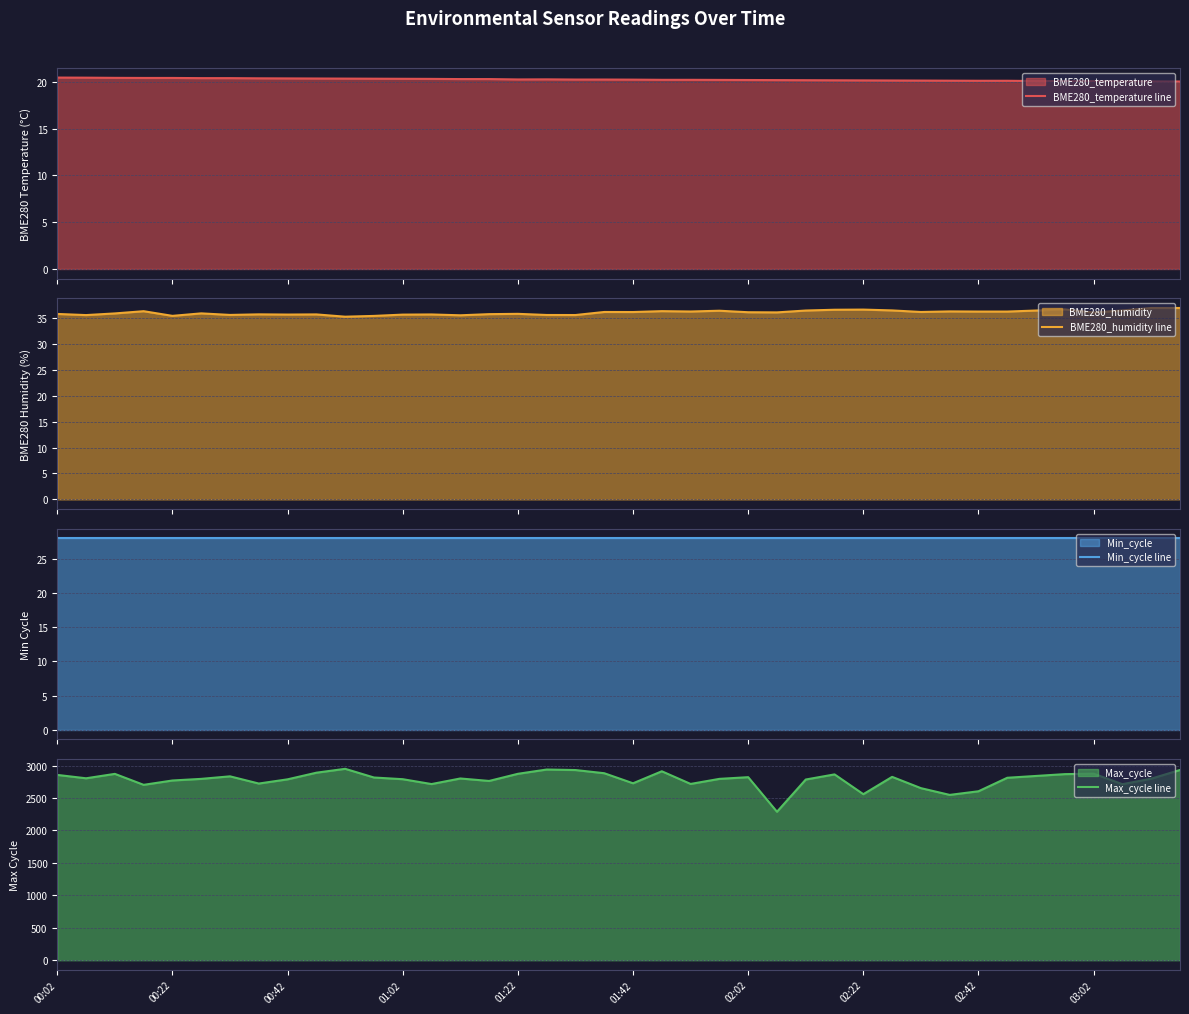

Which series has the largest total across all categories?

Max_cycle line